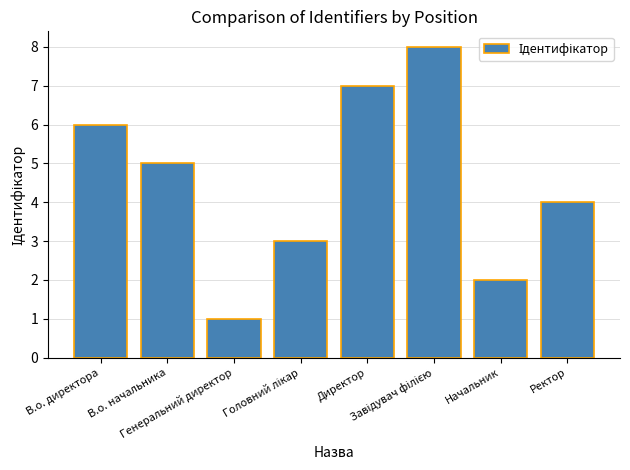

How many values are between 3 and 7?

5